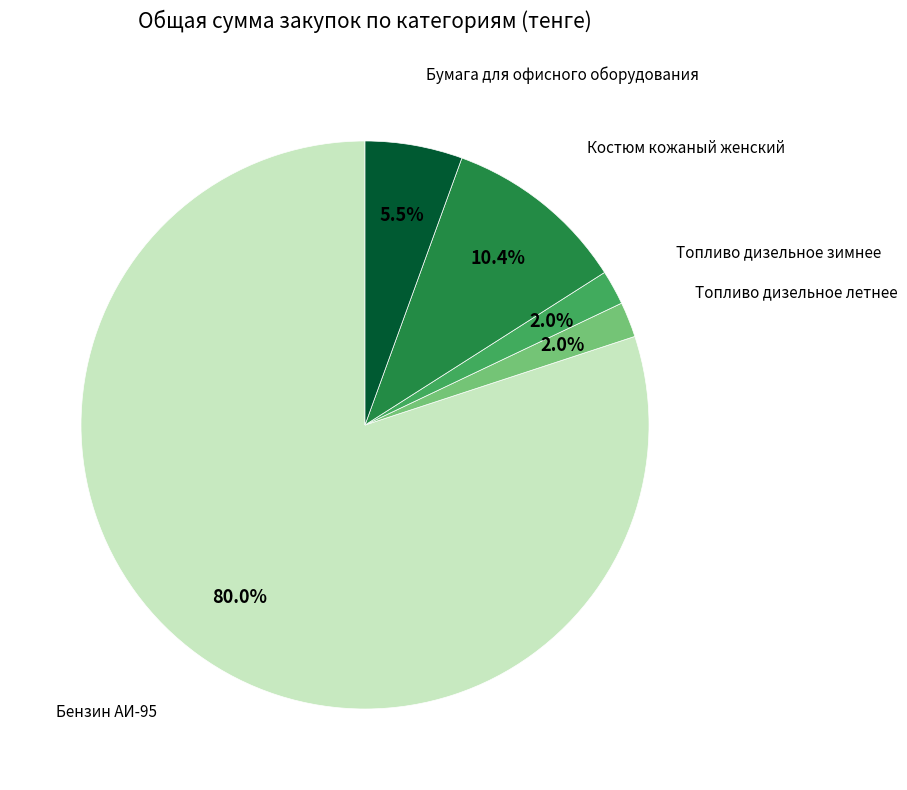

What is the largest slice in the pie chart?

Бензин АИ-95